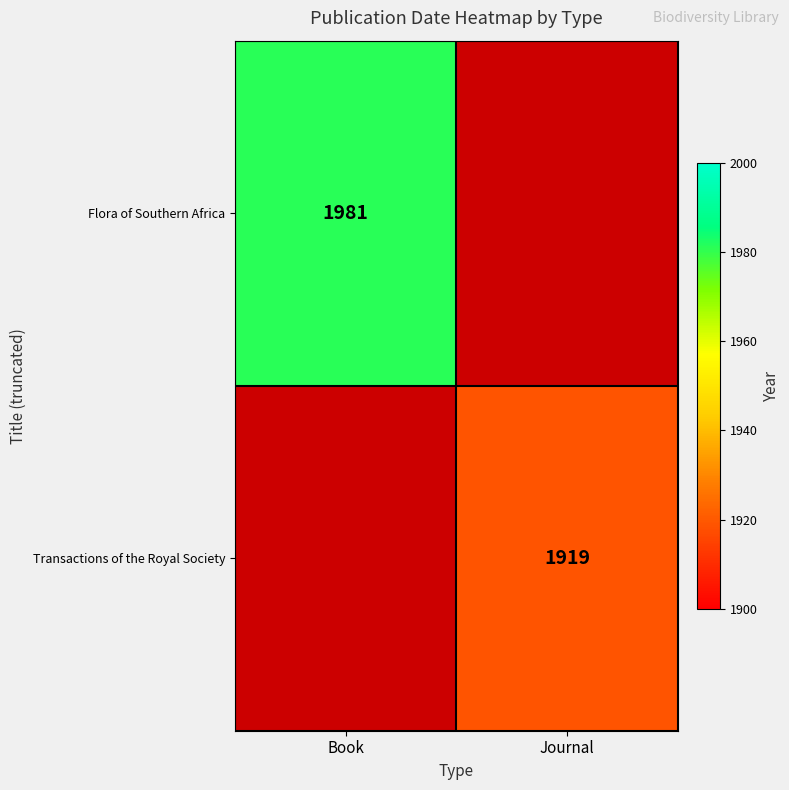

True or false: Transactions of the Royal Society has a value of 994 at Journal.

False